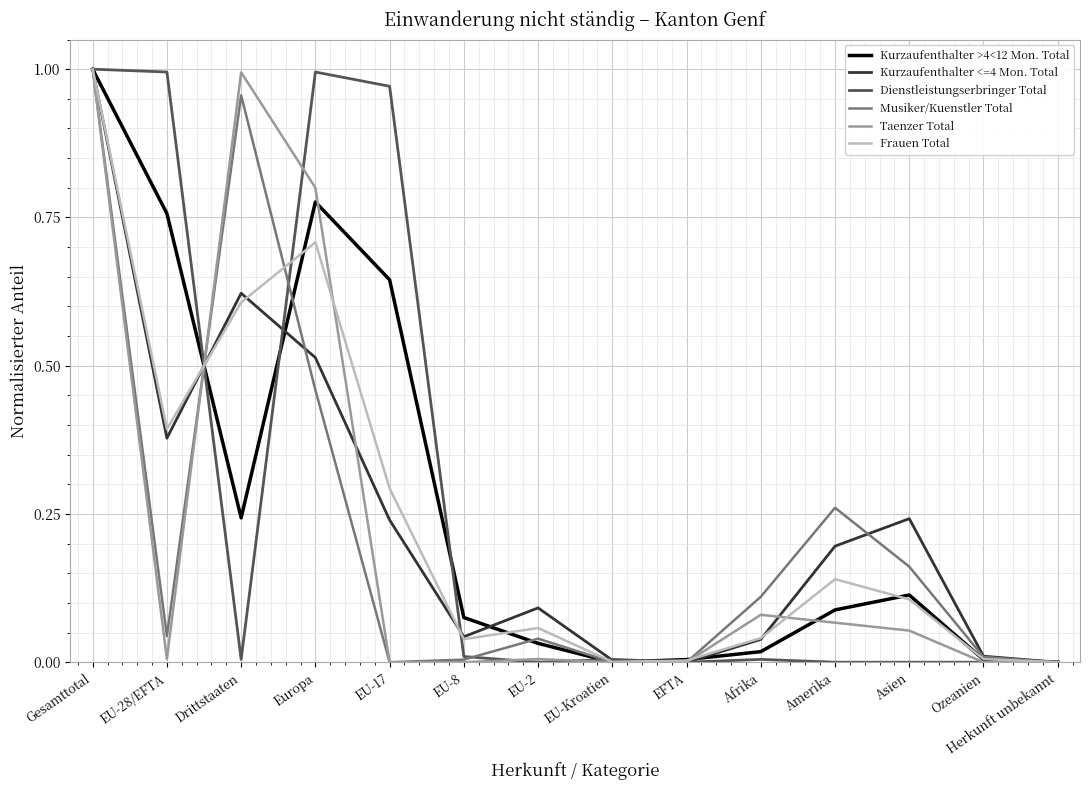

True or false: Frauen Total has a value of 0.0 at EU-8.

True